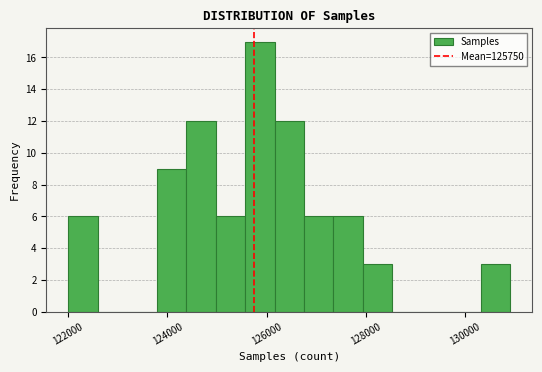

Around what value on the x-axis is the tallest bar? Give the approximate position of its centre, as read against the axis.

125800